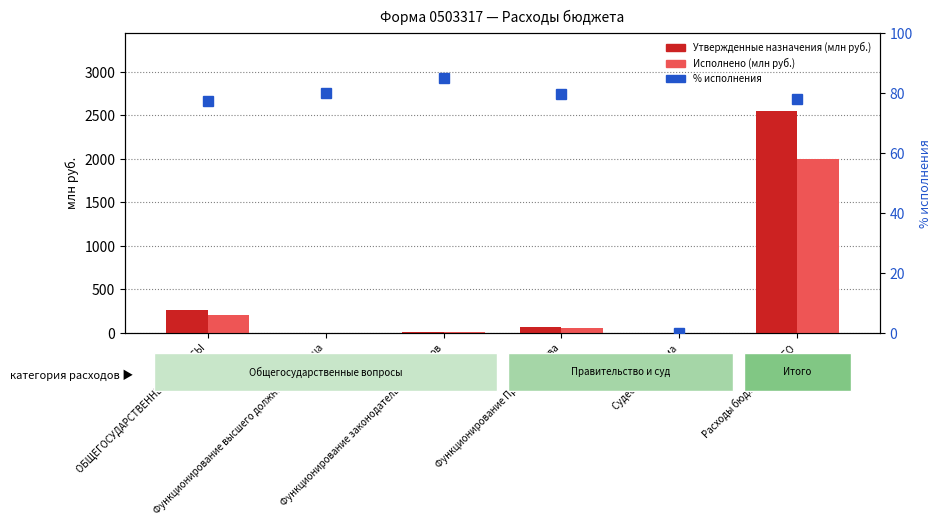

True or false: Исполнено has a value of 13.1 at Функционирование законодательных органов.

False